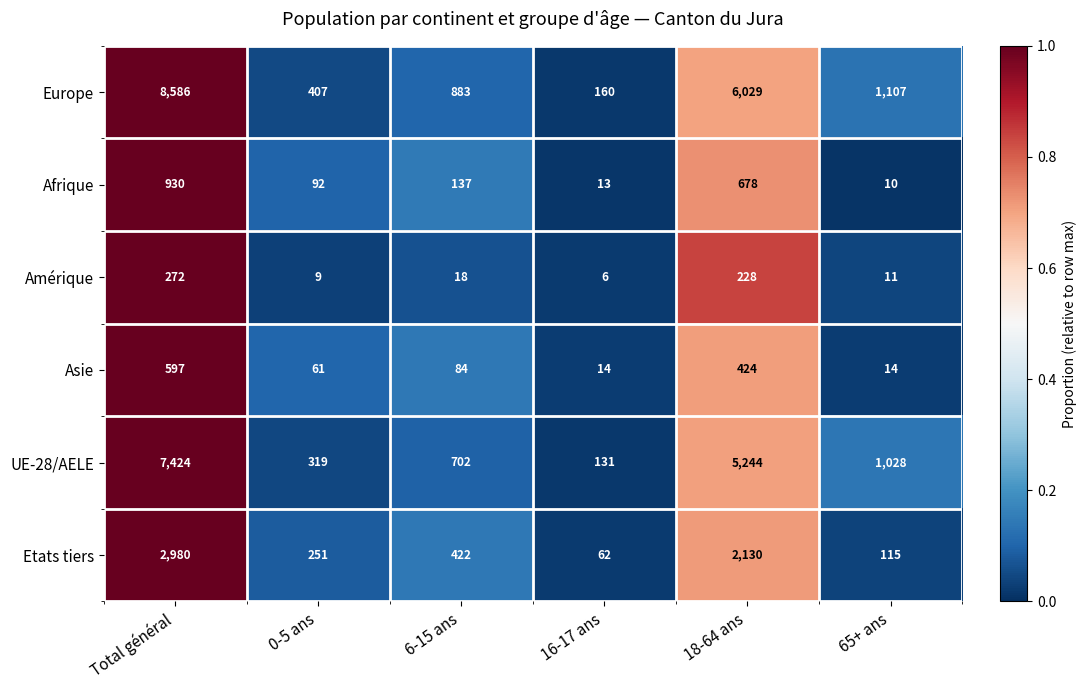

Which series has the largest total across all categories?

Europe